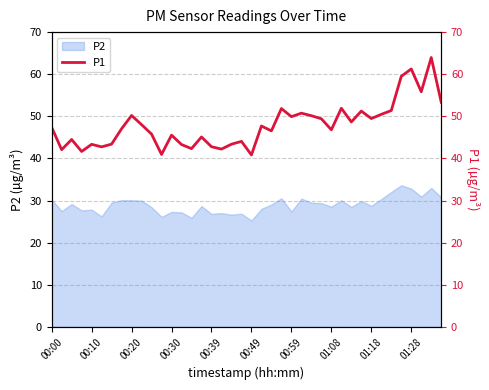

What is the maximum value for P2?

33.6